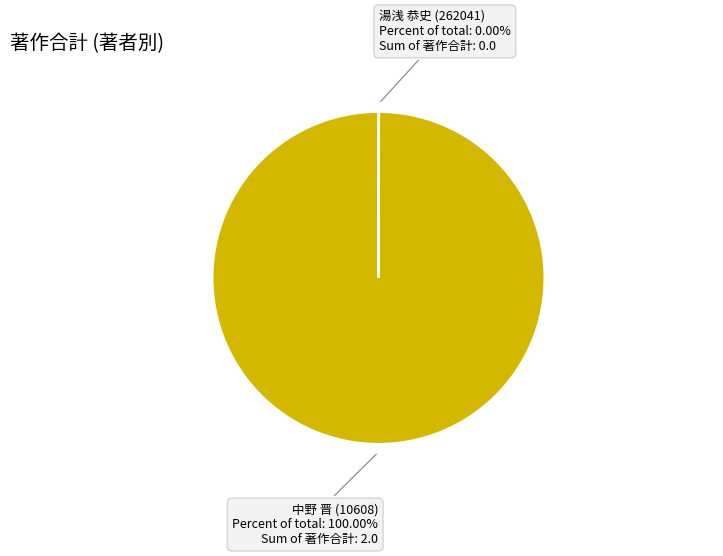

Does any single category account for the majority?

Yes